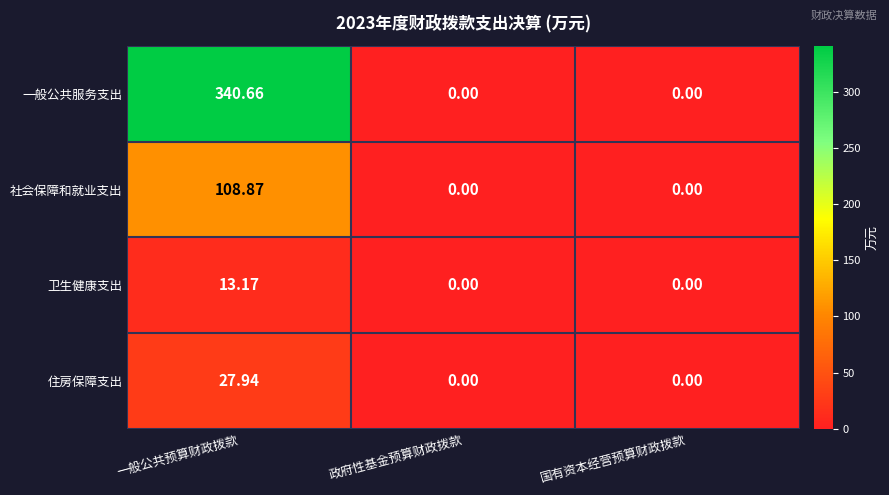

List the series in order of their peak value, lowest first.

卫生健康支出, 住房保障支出, 社会保障和就业支出, 一般公共服务支出